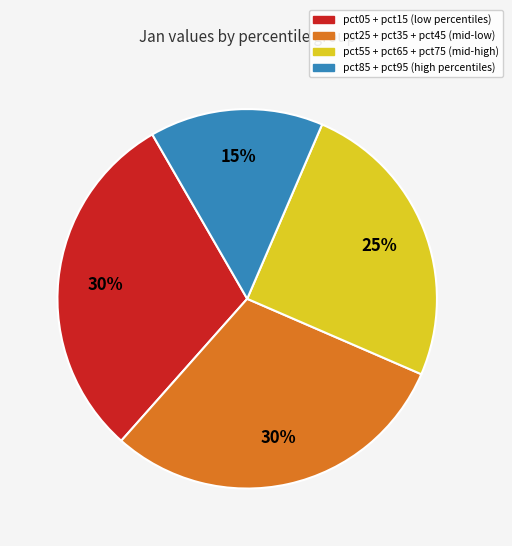

Count the number of slices in the pie.

4